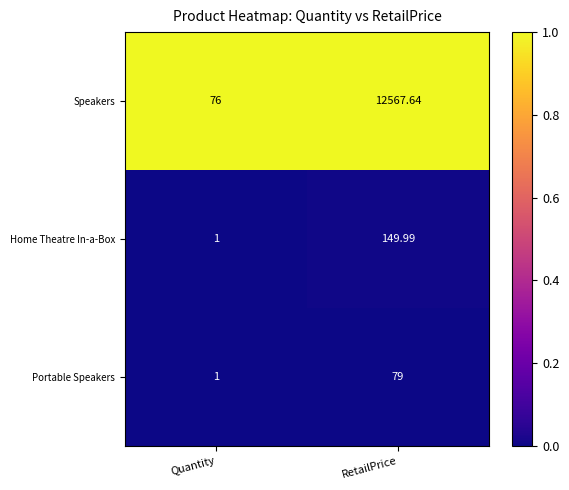

What is the total value across all series at Quantity?

78.0